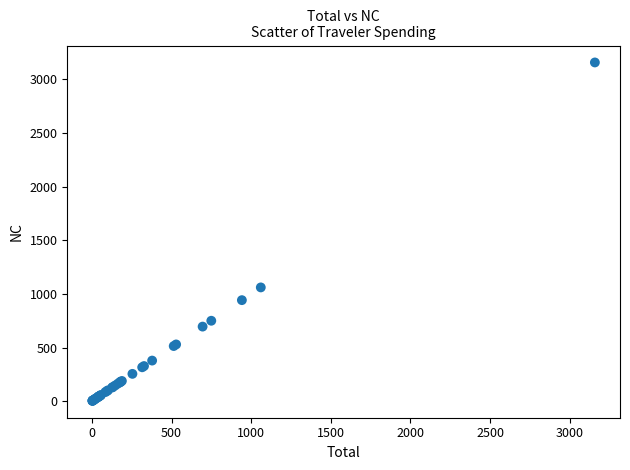

What Y value in the scatter plot is closest to 1580?

1060.5